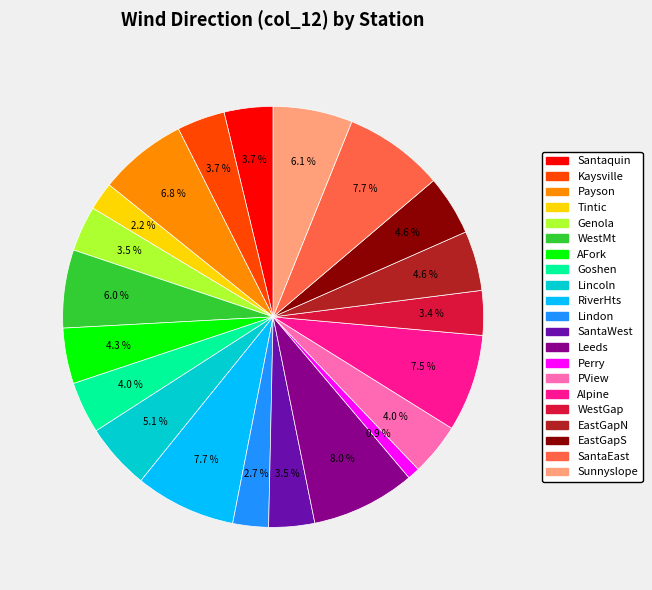

What is the total percentage of Kaysville and RiverHts?

11.4%